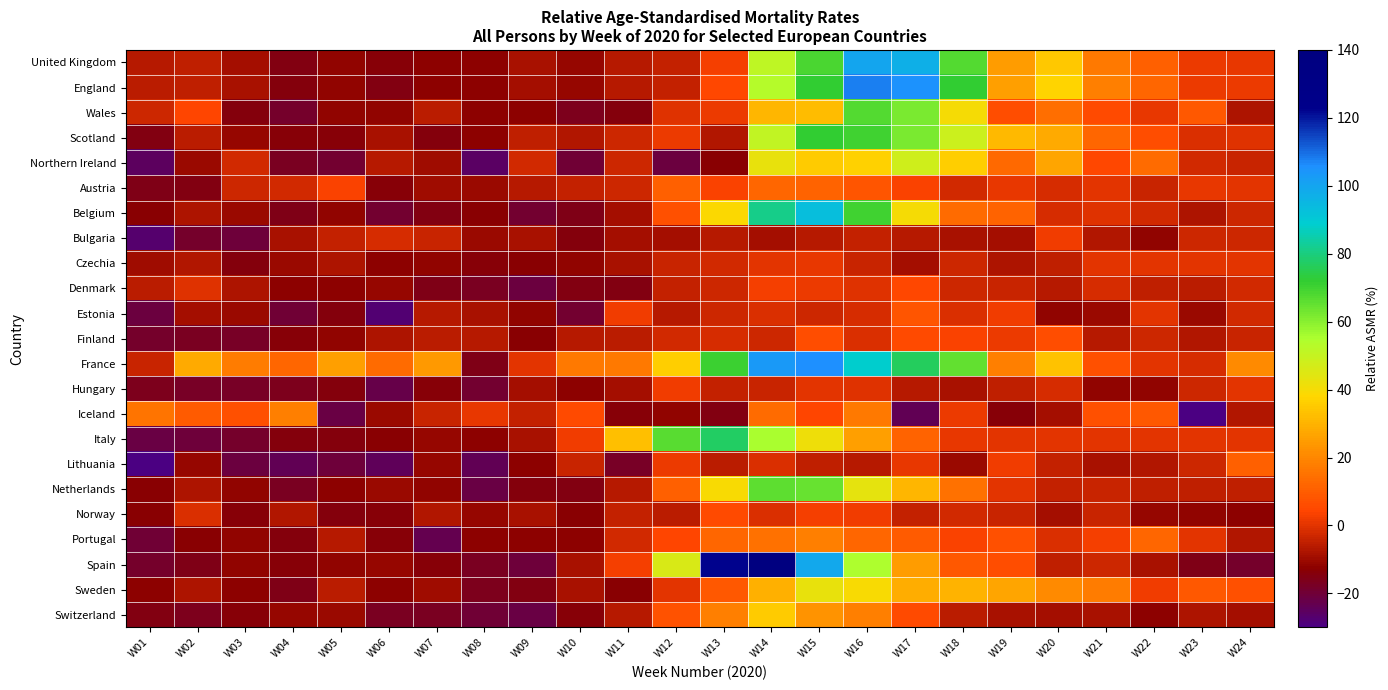

Reading right to left, extract all data points from this chart.

United Kingdom: W24=0.6	W23=1.6	W22=11.0	W21=16.5	W20=34.9	W19=24.5	W18=67.2	W17=97.1	W16=99.9	W15=68.7	W14=51.3	W13=2.9	W12=-4.2	W11=-6.6	W10=-11.1	W09=-8.5	W08=-12.5	W07=-12.1	W06=-13.9	W05=-11.9	W04=-14.9	W03=-8.9	W02=-5.0	W01=-6.6
England: W24=1.4	W23=1.6	W22=12.2	W21=18.1	W20=37.4	W19=25.3	W18=72.2	W17=105.1	W16=107.6	W15=72.0	W14=53.0	W13=4.7	W12=-4.6	W11=-6.6	W10=-11.0	W09=-8.8	W08=-12.1	W07=-12.5	W06=-14.9	W05=-11.5	W04=-14.7	W03=-8.4	W02=-5.3	W01=-6.0
Wales: W24=-7.5	W23=8.8	W22=1.1	W21=5.7	W20=14.3	W19=6.2	W18=39.8	W17=61.7	W16=67.5	W15=32.2	W14=30.7	W13=1.7	W12=-0.4	W11=-14.1	W10=-16.2	W09=-12.5	W08=-12.5	W07=-5.6	W06=-11.8	W05=-11.5	W04=-18.7	W03=-14.4	W02=4.3	W01=-3.4
Scotland: W24=-0.2	W23=-0.9	W22=6.2	W21=12.3	W20=27.8	W19=31.6	W18=48.8	W17=61.8	W16=70.2	W15=71.7	W14=50.5	W13=-7.4	W12=1.5	W11=-3.2	W10=-7.3	W09=-5.2	W08=-12.5	W07=-14.2	W06=-8.7	W05=-13.7	W04=-13.6	W03=-11.4	W02=-5.6	W01=-15.1
Northern Ireland: W24=-3.6	W23=-2.5	W22=13.3	W21=4.7	W20=27.1	W19=12.9	W18=36.1	W17=48.2	W16=36.6	W15=35.4	W14=42.6	W13=-13.1	W12=-20.8	W11=-3.2	W10=-19.4	W09=-2.2	W08=-25.7	W07=-9.5	W06=-6.3	W05=-18.8	W04=-17.1	W03=-2.4	W02=-10.5	W01=-25.3
Austria: W24=0.0	W23=0.8	W22=-3.7	W21=0.2	W20=-2.0	W19=1.2	W18=-2.3	W17=3.5	W16=8.2	W15=11.8	W14=11.9	W13=3.2	W12=11.1	W11=-3.1	W10=-4.3	W09=-6.7	W08=-10.7	W07=-9.6	W06=-14.1	W05=3.6	W04=-2.5	W03=-2.9	W02=-14.8	W01=-16.0
Belgium: W24=-2.9	W23=-7.9	W22=-2.3	W21=-0.2	W20=-1.6	W19=11.6	W18=13.5	W17=40.2	W16=69.7	W15=93.4	W14=81.3	W13=39.1	W12=6.5	W11=-9.4	W10=-15.6	W09=-19.1	W08=-13.4	W07=-14.9	W06=-19.3	W05=-11.5	W04=-15.4	W03=-10.6	W02=-7.6	W01=-13.1
Bulgaria: W24=-3.3	W23=-3.1	W22=-11.6	W21=-7.1	W20=1.9	W19=-9.1	W18=-8.7	W17=-6.4	W16=-4.6	W15=-6.3	W14=-9.1	W13=-6.6	W12=-9.2	W11=-9.2	W10=-14.6	W09=-8.7	W08=-10.3	W07=-3.7	W06=-1.4	W05=-4.4	W04=-8.3	W03=-20.1	W02=-18.2	W01=-26.7
Czechia: W24=0.0	W23=0.0	W22=0.0	W21=0.0	W20=-5.4	W19=-7.5	W18=-3.1	W17=-9.4	W16=-3.9	W15=0.8	W14=0.3	W13=-2.5	W12=-3.8	W11=-8.2	W10=-11.8	W09=-13.4	W08=-13.7	W07=-11.9	W06=-12.3	W05=-7.9	W04=-10.2	W03=-14.1	W02=-6.8	W01=-9.5
Denmark: W24=-2.5	W23=-5.9	W22=-5.0	W21=-1.8	W20=-6.7	W19=-3.6	W18=-3.3	W17=4.9	W16=-0.5	W15=1.6	W14=3.0	W13=-3.1	W12=-4.4	W11=-15.1	W10=-15.0	W09=-21.2	W08=-17.1	W07=-15.9	W06=-11.0	W05=-12.1	W04=-12.1	W03=-7.4	W02=-0.7	W01=-5.9
Estonia: W24=-2.2	W23=-10.6	W22=0.5	W21=-10.3	W20=-11.9	W19=2.0	W18=-1.3	W17=7.9	W16=-1.8	W15=-3.0	W14=-1.4	W13=-3.4	W12=-6.6	W11=1.9	W10=-19.0	W09=-11.7	W08=-8.5	W07=-6.1	W06=-27.5	W05=-14.6	W04=-19.5	W03=-10.7	W02=-9.3	W01=-21.2
Finland: W24=-3.6	W23=-7.2	W22=-3.2	W21=-6.4	W20=5.9	W19=1.4	W18=3.3	W17=5.4	W16=-1.4	W15=6.4	W14=-3.3	W13=-1.7	W12=-2.4	W11=-5.5	W10=-6.1	W09=-13.0	W08=-6.2	W07=-6.1	W06=-7.7	W05=-12.0	W04=-14.0	W03=-17.5	W02=-17.1	W01=-18.1
France: W24=20.5	W23=-2.1	W22=0.3	W21=7.1	W20=33.7	W19=18.2	W18=65.3	W17=76.8	W16=88.7	W15=106.1	W14=103.0	W13=70.4	W12=35.9	W11=16.6	W10=16.6	W09=0.2	W08=-15.4	W07=23.9	W06=13.5	W05=25.2	W04=12.0	W03=17.3	W02=28.0	W01=-3.9
Hungary: W24=0.0	W23=-2.9	W22=-11.6	W21=-11.8	W20=-1.7	W19=-5.2	W18=-8.2	W17=-6.5	W16=-0.7	W15=0.0	W14=-3.6	W13=-4.2	W12=2.0	W11=-9.0	W10=-12.4	W09=-9.1	W08=-19.4	W07=-13.9	W06=-22.2	W05=-14.6	W04=-16.6	W03=-17.6	W02=-17.9	W01=-16.1
Iceland: W24=-6.9	W23=-32.6	W22=8.9	W21=6.8	W20=-9.2	W19=-14.0	W18=1.6	W17=-23.5	W16=16.7	W15=4.1	W14=13.3	W13=-15.4	W12=-12.0	W11=-13.6	W10=5.8	W09=-4.5	W08=1.0	W07=-3.5	W06=-10.2	W05=-21.9	W04=18.4	W03=6.8	W02=9.3	W01=15.6
Italy: W24=0.0	W23=0.0	W22=0.0	W21=0.0	W20=0.0	W19=0.0	W18=1.1	W17=11.6	W16=25.1	W15=41.2	W14=55.1	W13=77.1	W12=66.4	W11=32.9	W10=2.0	W09=-8.4	W08=-12.2	W07=-11.2	W06=-13.3	W05=-14.5	W04=-14.3	W03=-18.3	W02=-20.6	W01=-21.5
Lithuania: W24=11.1	W23=-2.8	W22=-6.8	W21=-8.4	W20=-4.8	W19=2.2	W18=-10.6	W17=1.2	W16=-6.2	W15=-4.8	W14=-1.0	W13=-5.7	W12=1.5	W11=-17.7	W10=-4.1	W09=-12.2	W08=-23.9	W07=-10.8	W06=-24.4	W05=-20.4	W04=-23.4	W03=-21.1	W02=-11.1	W01=-44.3
Netherlands: W24=-5.3	W23=-5.2	W22=-5.4	W21=-3.9	W20=-4.2	W19=0.3	W18=15.1	W17=31.0	W16=43.4	W15=64.4	W14=65.7	W13=39.2	W12=10.8	W11=-6.4	W10=-15.2	W09=-14.5	W08=-21.5	W07=-11.8	W06=-10.4	W05=-12.4	W04=-16.9	W03=-11.9	W02=-7.9	W01=-13.0
Norway: W24=-12.6	W23=-11.6	W22=-11.4	W21=-4.0	W20=-9.3	W19=-3.8	W18=-2.6	W17=-4.8	W16=1.9	W15=3.1	W14=-1.1	W13=5.3	W12=-6.1	W11=-4.7	W10=-12.8	W09=-8.3	W08=-11.4	W07=-7.1	W06=-13.4	W05=-14.4	W04=-6.8	W03=-13.4	W02=-0.9	W01=-13.0
Portugal: W24=-6.8	W23=0.2	W22=12.2	W21=2.6	W20=-0.8	W19=7.1	W18=3.4	W17=9.3	W16=11.9	W15=17.8	W14=15.1	W13=11.9	W12=4.4	W11=-2.2	W10=-12.6	W09=-12.7	W08=-12.4	W07=-23.1	W06=-13.5	W05=-6.6	W04=-14.5	W03=-11.8	W02=-12.9	W01=-19.7
Spain: W24=-18.2	W23=-15.8	W22=-8.4	W21=-2.8	W20=-4.8	W19=6.3	W18=9.2	W17=24.5	W16=54.5	W15=99.3	W14=138.5	W13=122.7	W12=45.7	W11=2.7	W10=-8.4	W09=-20.3	W08=-17.2	W07=-13.8	W06=-11.1	W05=-12.0	W04=-13.8	W03=-11.8	W02=-15.8	W01=-18.7
Sweden: W24=7.1	W23=8.7	W22=2.1	W21=17.3	W20=20.5	W19=27.1	W18=30.1	W17=28.6	W16=39.6	W15=43.0	W14=29.3	W13=8.8	W12=0.3	W11=-13.1	W10=-8.6	W09=-15.1	W08=-16.3	W07=-9.9	W06=-12.7	W05=-5.9	W04=-15.4	W03=-12.3	W02=-7.9	W01=-12.4
Switzerland: W24=-9.0	W23=-7.6	W22=-12.6	W21=-8.6	W20=-9.3	W19=-8.3	W18=-5.8	W17=5.3	W16=17.9	W15=22.9	W14=35.3	W13=18.3	W12=7.3	W11=-6.6	W10=-13.5	W09=-21.9	W08=-19.5	W07=-17.2	W06=-17.2	W05=-10.7	W04=-11.2	W03=-13.5	W02=-16.5	W01=-15.3